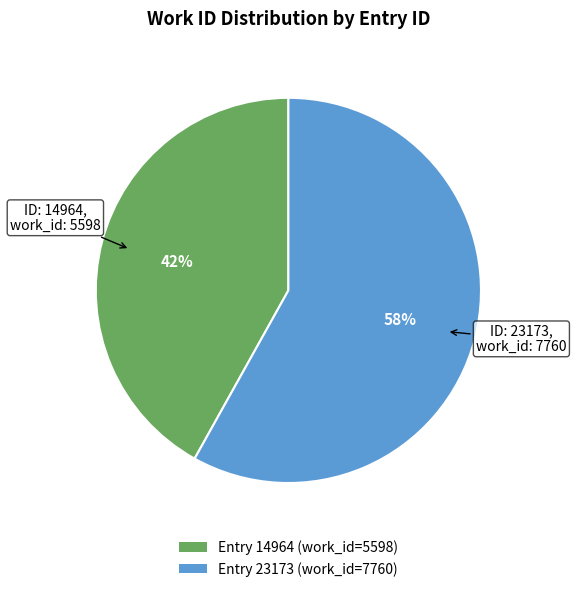

Between Entry 23173 (work_id=7760) and Entry 14964 (work_id=5598), which is larger?

Entry 23173 (work_id=7760)